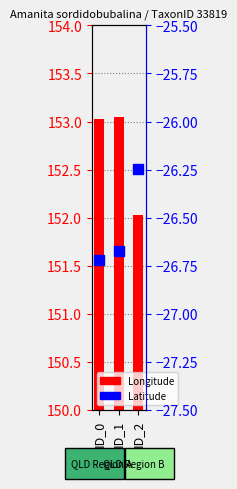

Between ID_1 and ID_2, which series saw the biggest shift?

Longitude